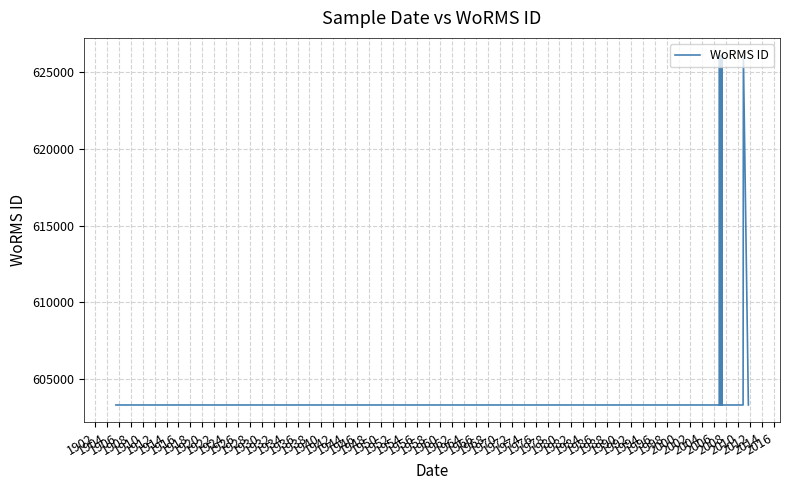

Is this an area chart (filled region under the line)?

No